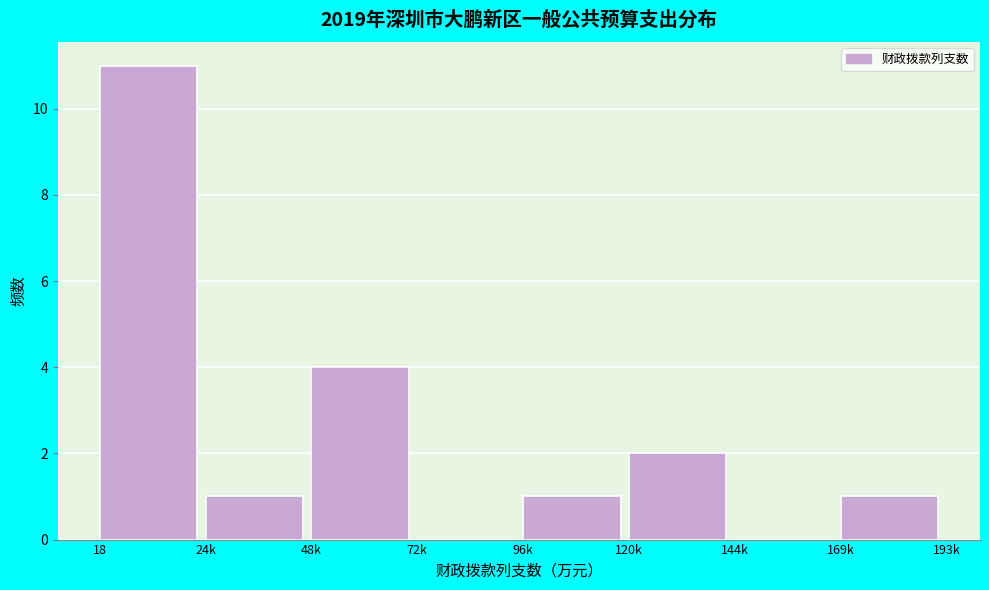

Reading right to left, extract all data points from this chart.

169k=1	144k=0	120k=2	96k=1	72k=0	48k=4	24k=1	18=11